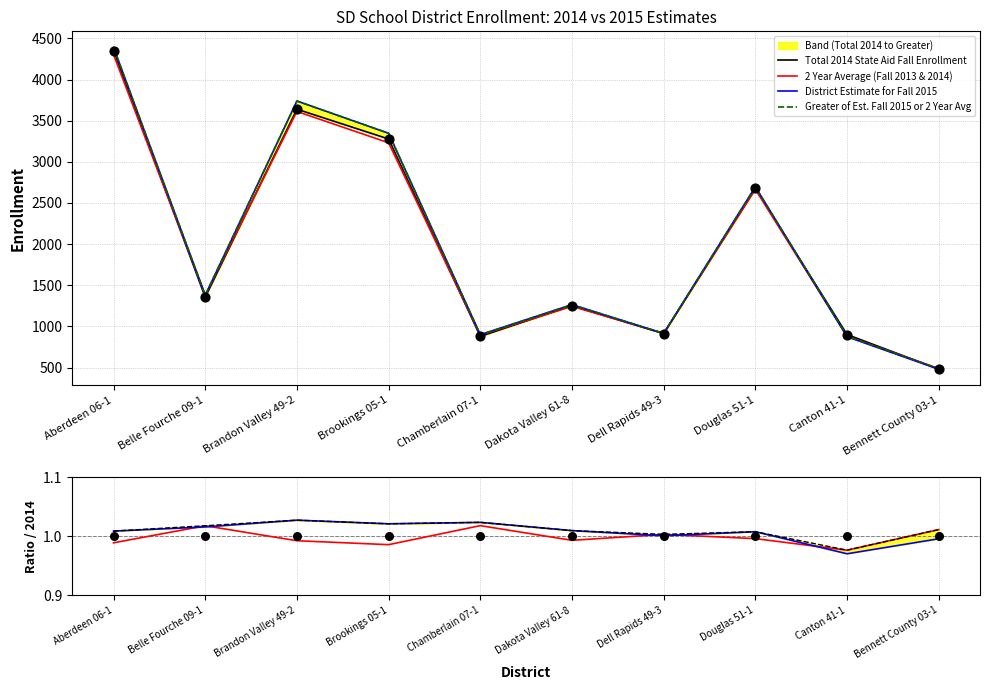

At which category is the sum across all series the highest?

Aberdeen 06-1